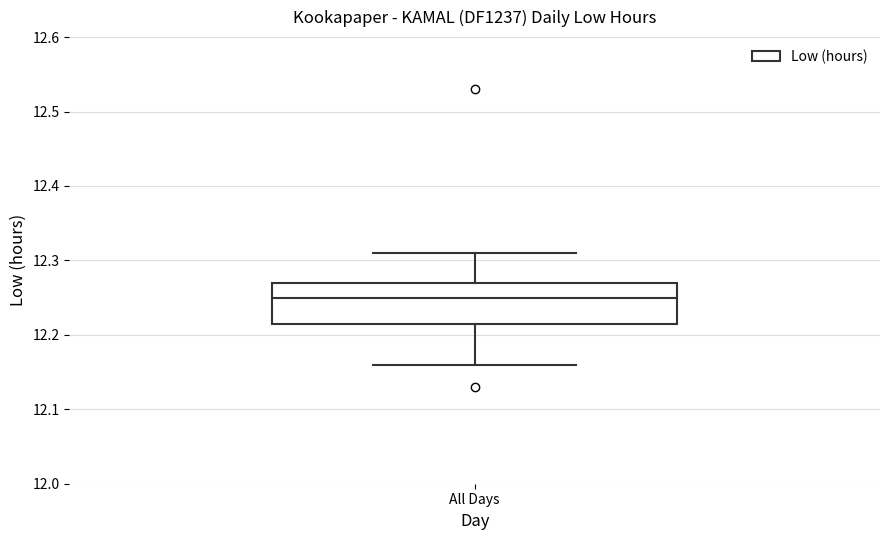

Read this box plot against the y-axis: the position of the median line, the range covered by the box, and the ends of both whiskers. The values are not printed on the chart, so give them approximately, as read against the axis.

median 12.25, box 12.22 to 12.27, whiskers 12.16 to 12.31